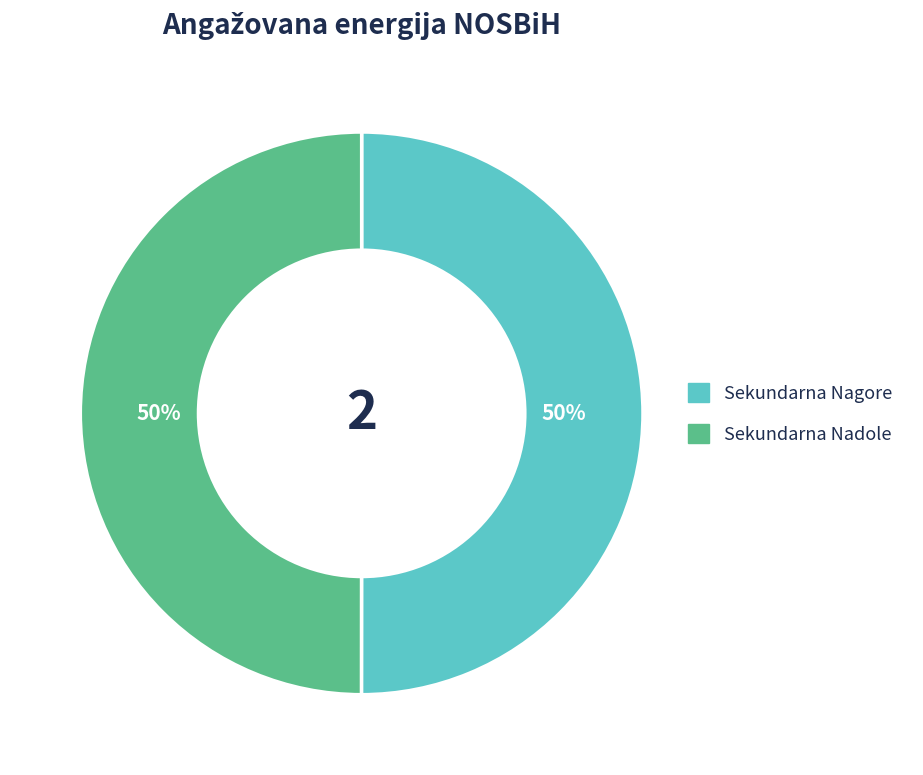

To the nearest percent, what is the average slice percentage?

50%